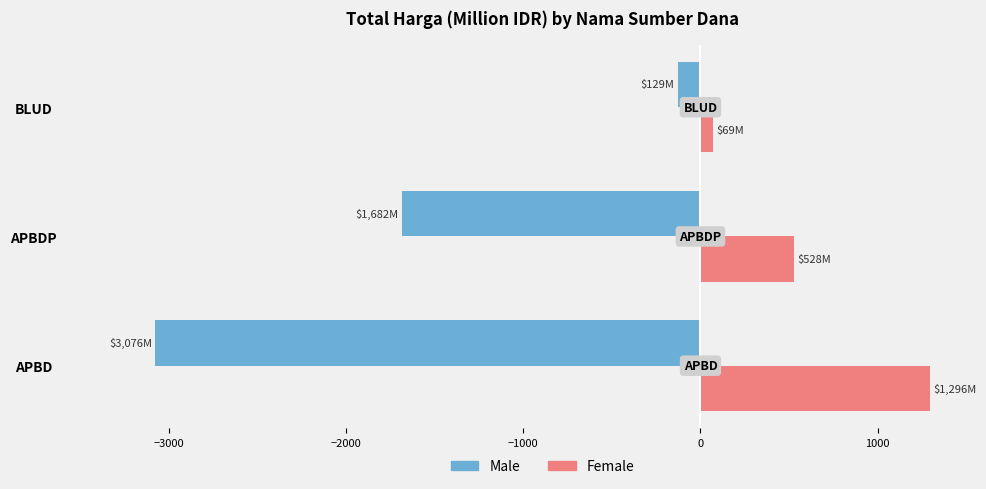

Which series has the largest total across all categories?

Female